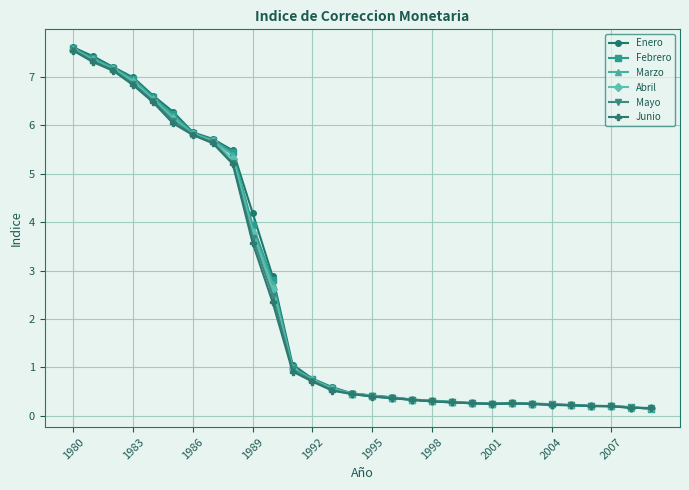

How many lines are shown in the chart?

6